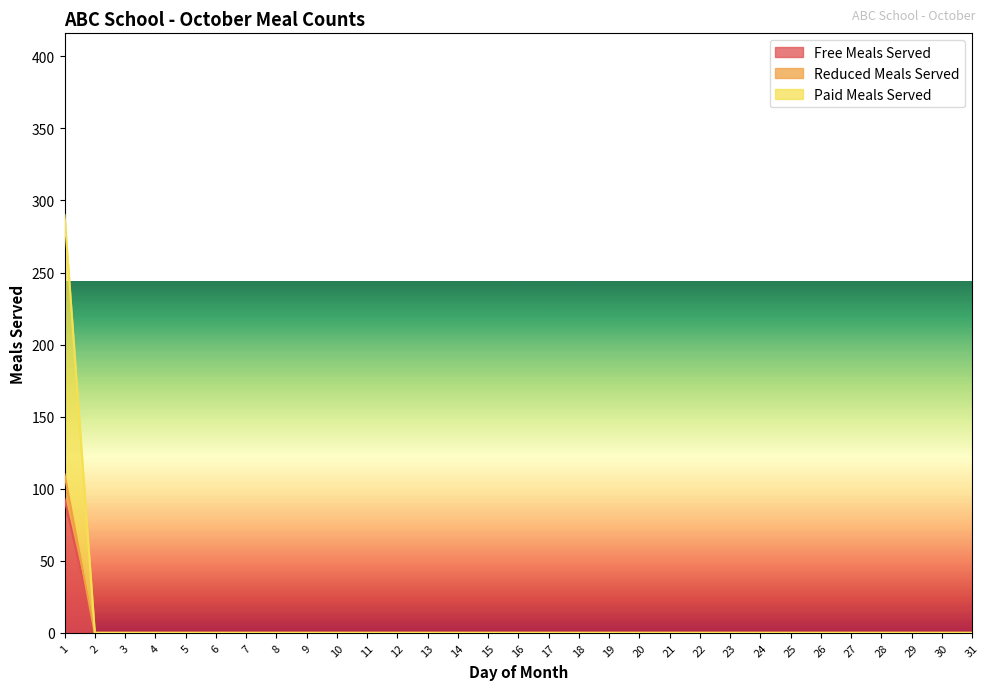

True or false: Paid Meals Served and Reduced Meals Served cross at least once.

False